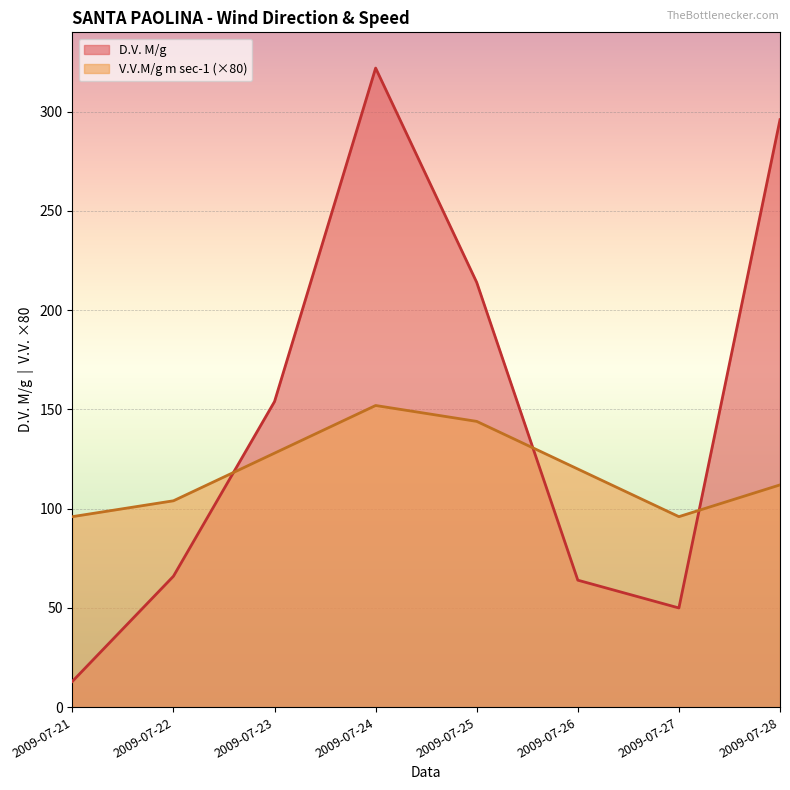

Rank the series at 2009-07-24 from lowest to highest value.

V.V.M/g m sec-1 (×80), D.V. M/g